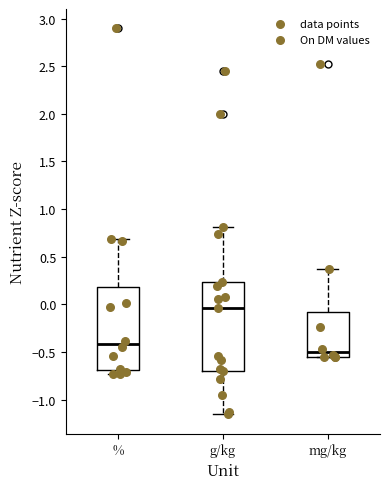

Reading left to right, transcribe this box plot: for each box, give where its median line is, the range the box spans, and where its two whiskers end, as read against the y-axis. The values are not printed on the chart, so give them approximately, as read against the axis.

%: median -0.40, box -0.70 to 0.20, whiskers -0.75 to 0.70
g/kg: median -0.05, box -0.70 to 0.25, whiskers -1.15 to 0.80
mg/kg: median -0.50, box -0.55 to -0.10, whiskers -0.55 to 0.35